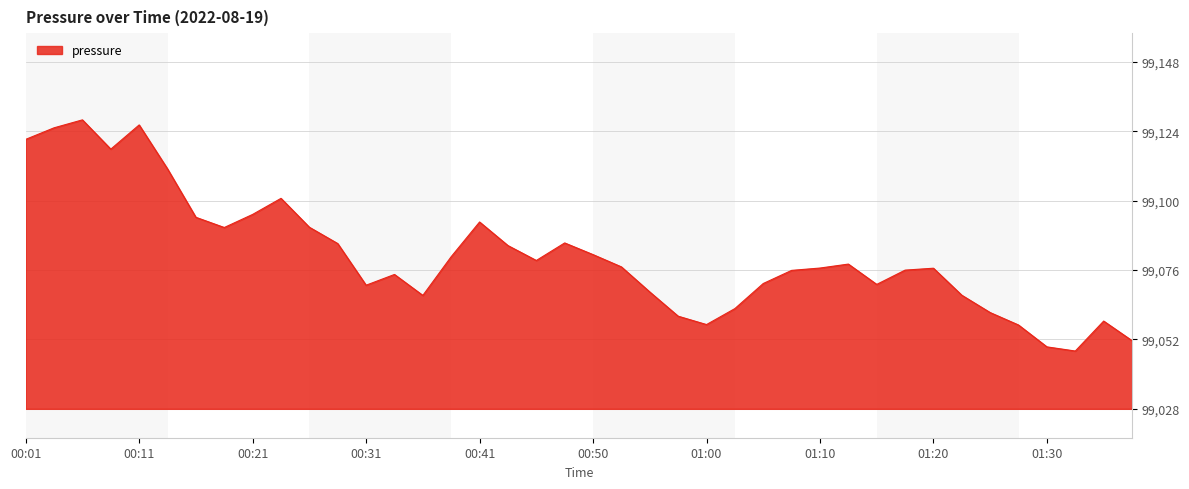

What is the difference between the maximum and minimum values?

80.0